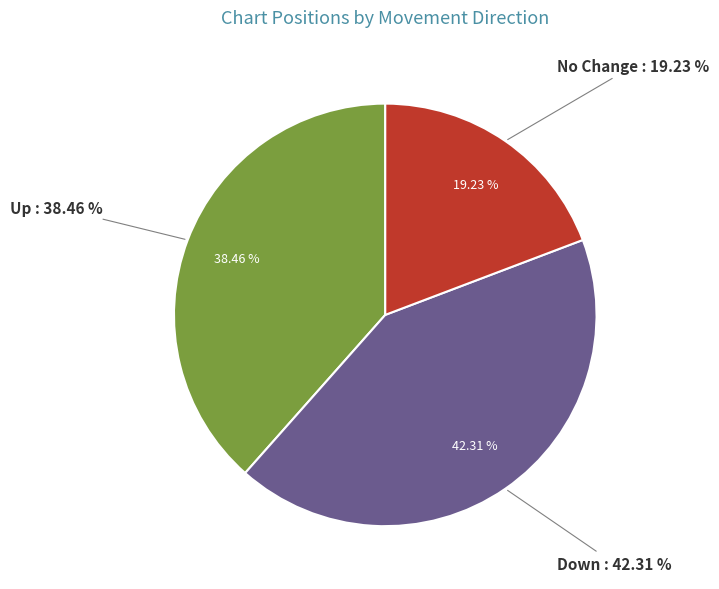

To the nearest percent, what is the average slice percentage?

33%